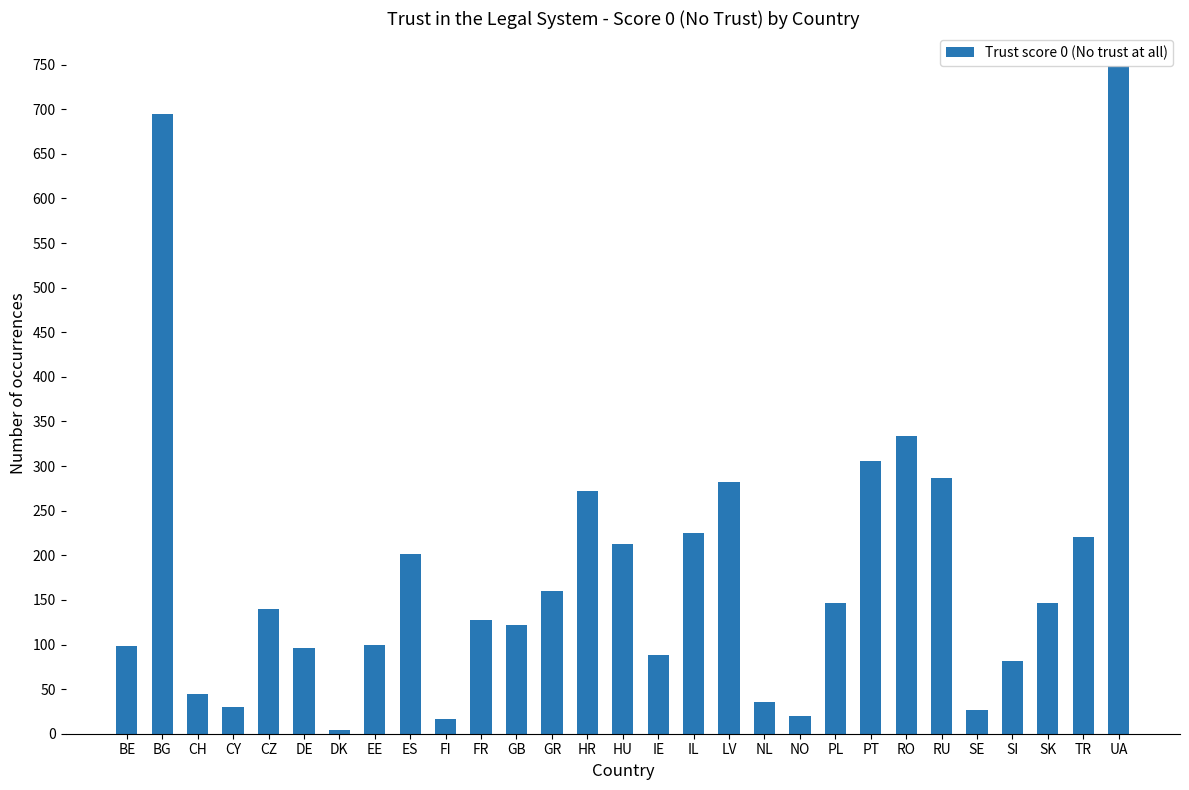

What is the label of the 28th bar from the left?

TR